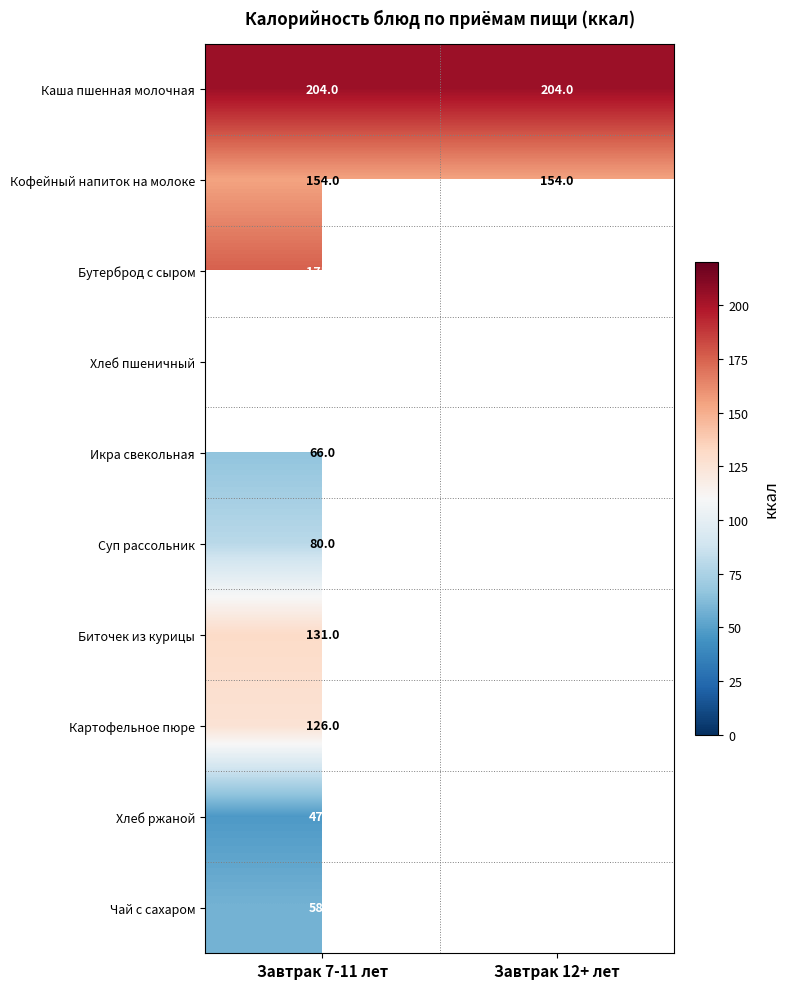

Which has a higher value, Завтрак 7-11 лет or Завтрак 12+ лет?

Завтрак 7-11 лет